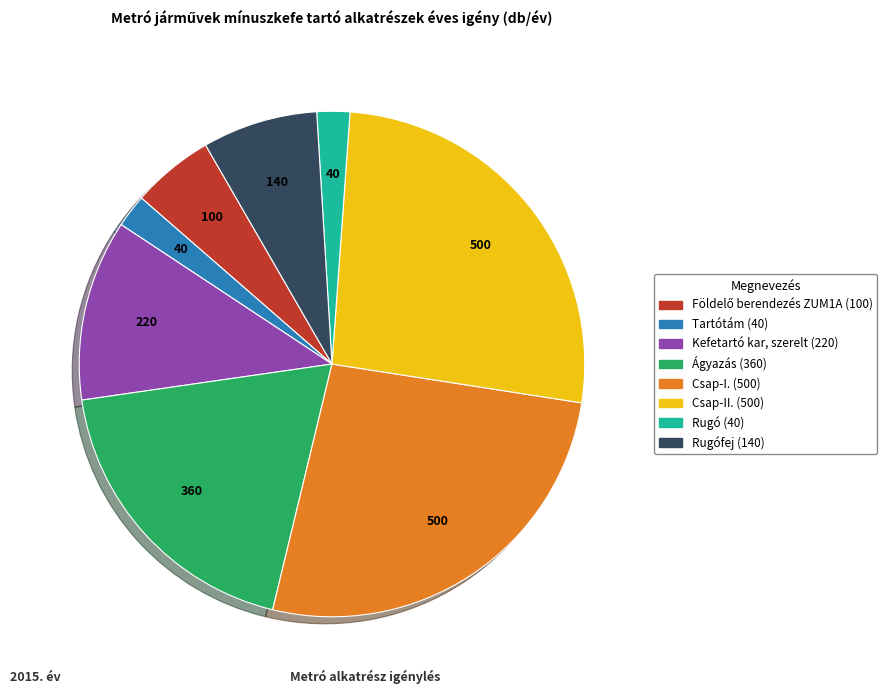

Is there a majority slice in this chart?

No